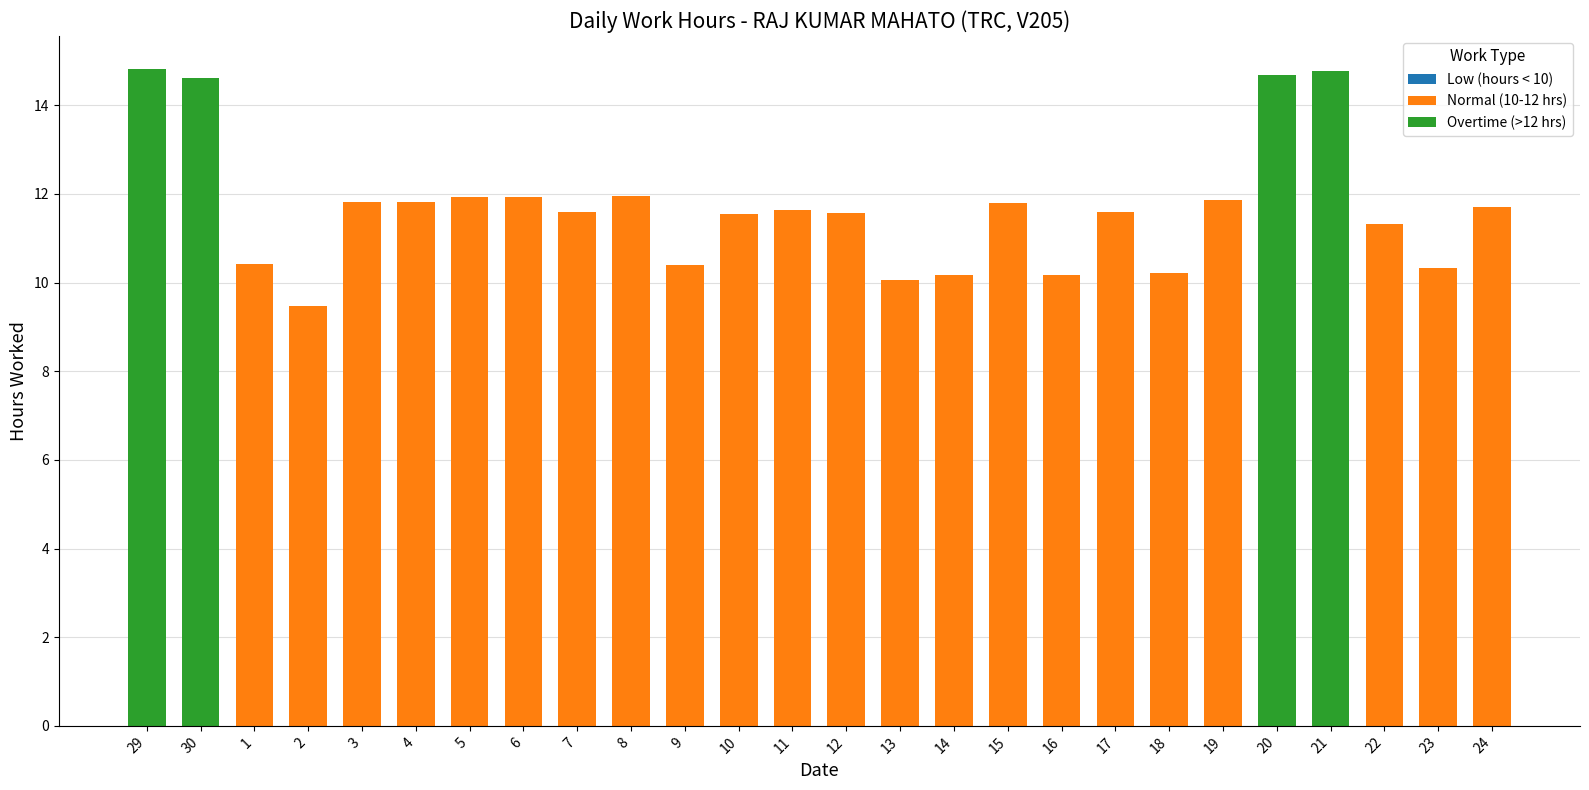

What is the total value across all series at 6?

11.9